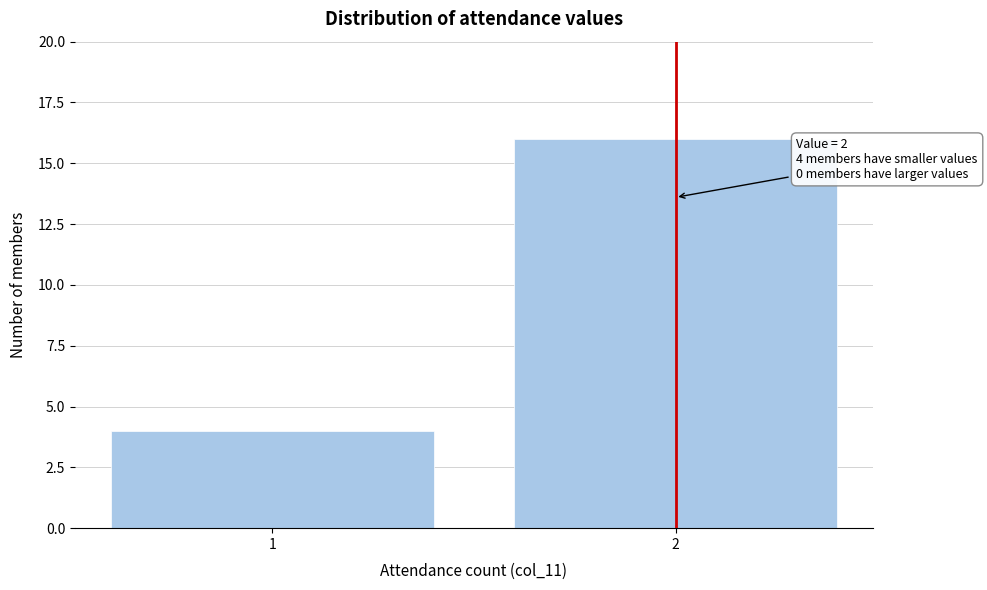

Reading left to right, what are all the values shown in this chart?

4	16